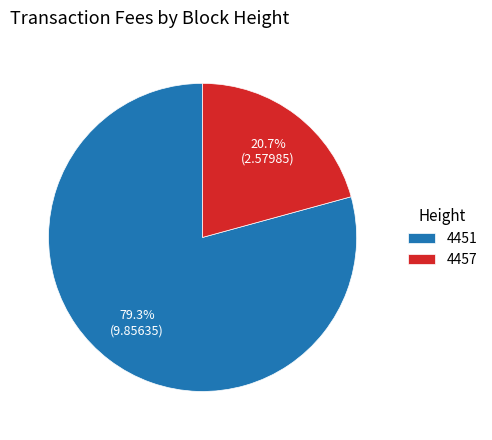

Combined, what portion of the pie is 4457 and 4451?

100.0%